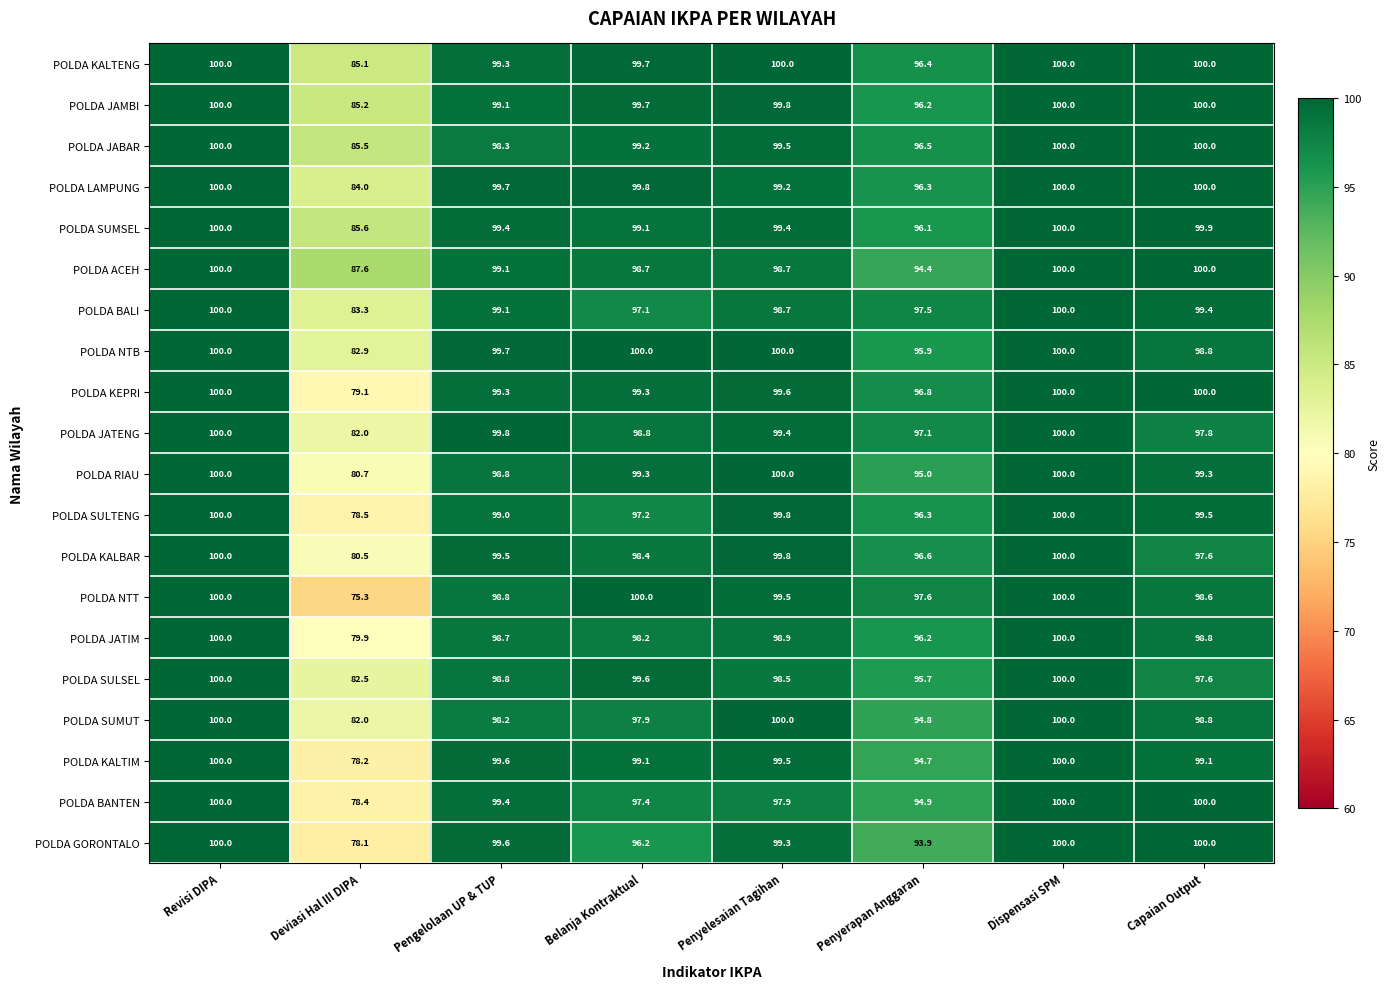

Which series has the largest total across all categories?

POLDA KALTENG